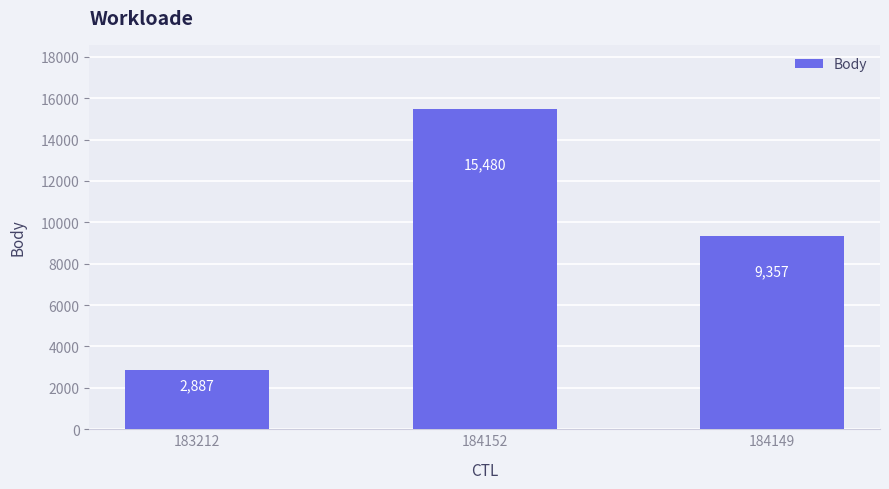

Which category has the highest value across all series?

184152